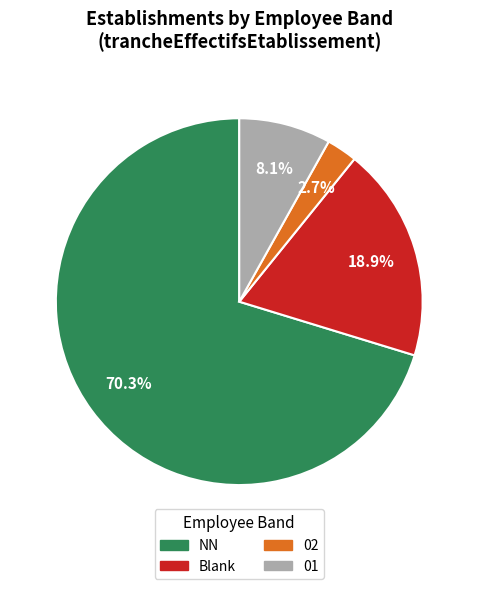

The NN slice represents 70% of the pie. True or false?

True